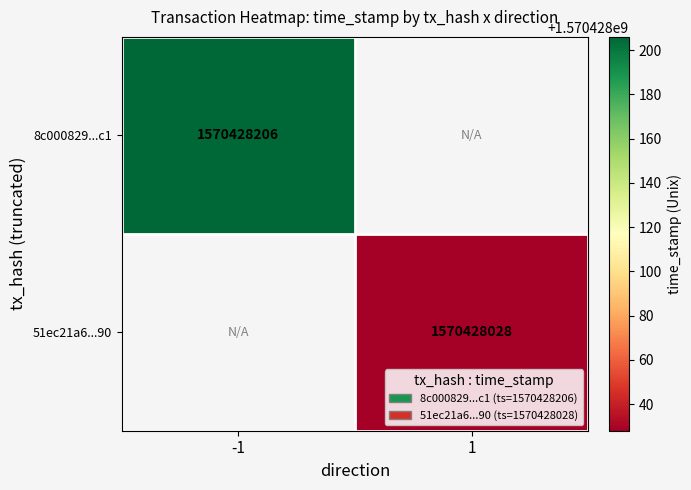

Is the value of 8c000829abbec4a4e92df3773d591294ecc54c1 at time_stamp greater than the value of 51ec21a640430d36a678ab2907904cd68100890 at direction?

Yes